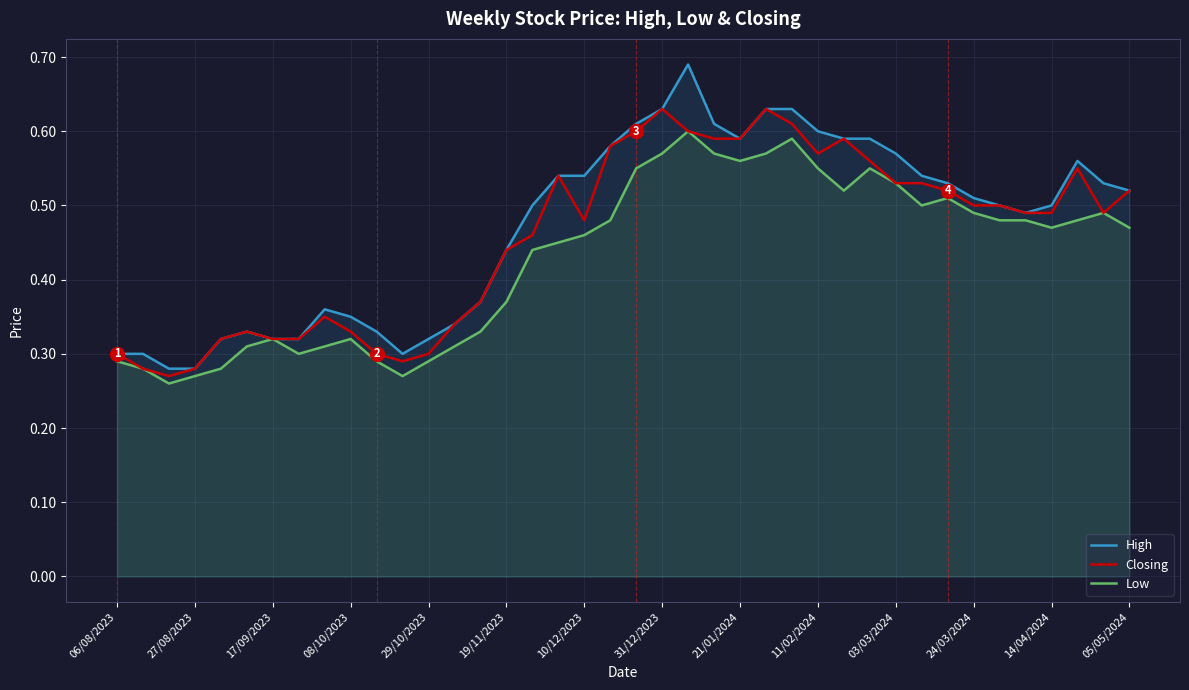

Rank the series at 34 from lowest to highest value.

Low, High, Closing